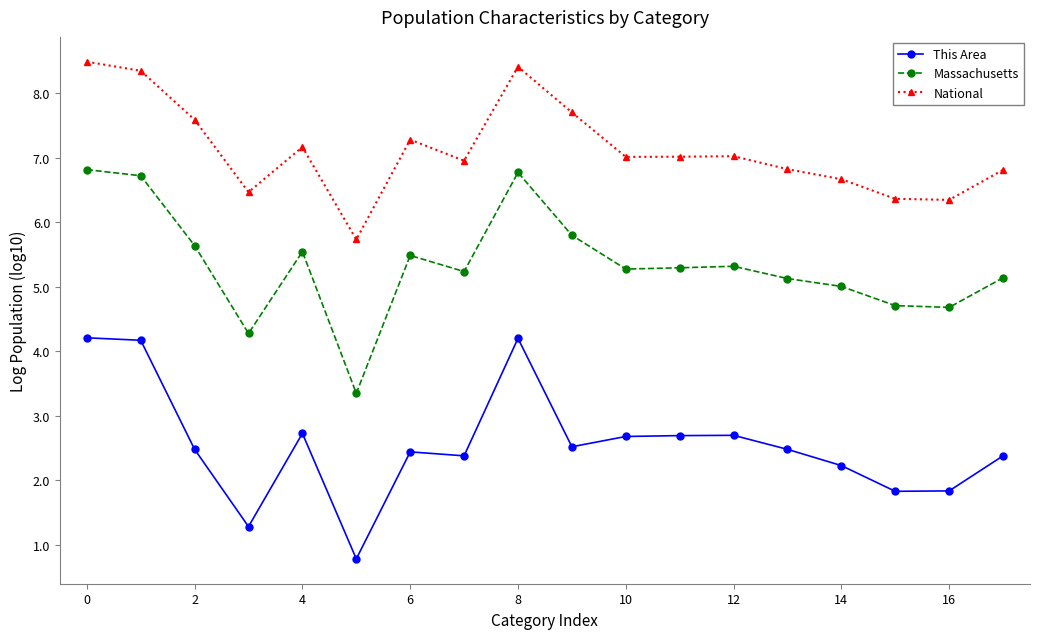

Rank the series by their average value, from lowest to highest.

This Area, Massachusetts, National